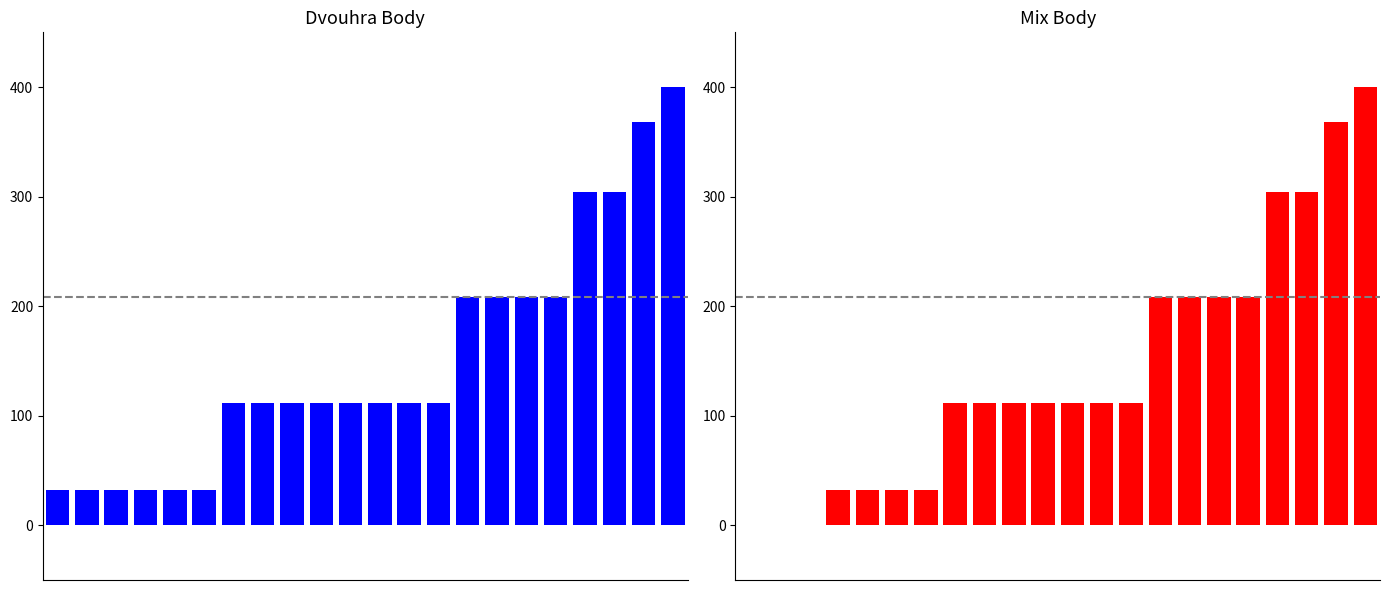

Which series has the largest total across all categories?

Dvouhra Body